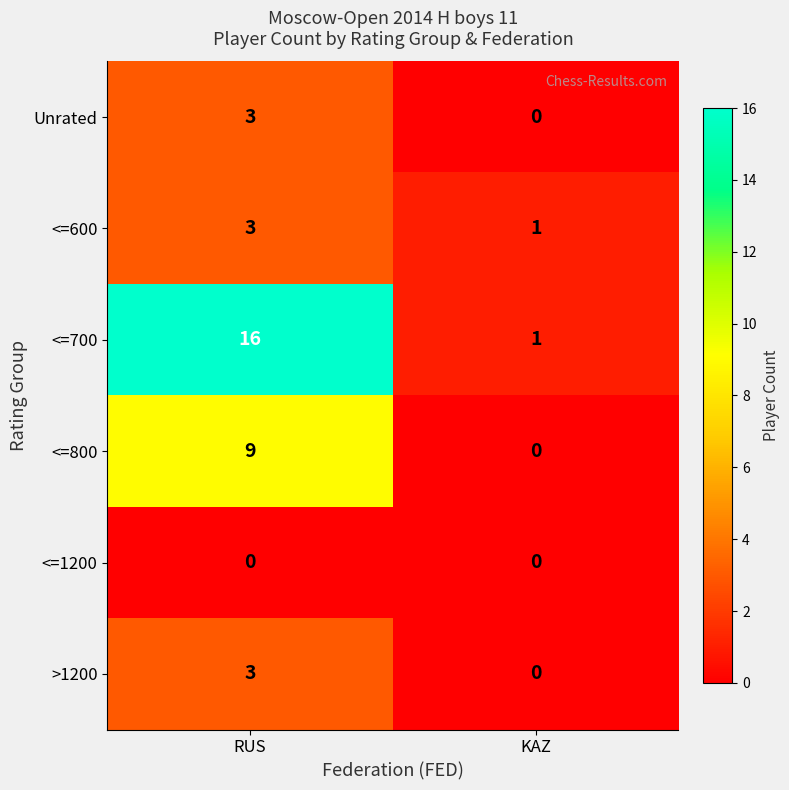

What is the maximum value shown in the chart?

16